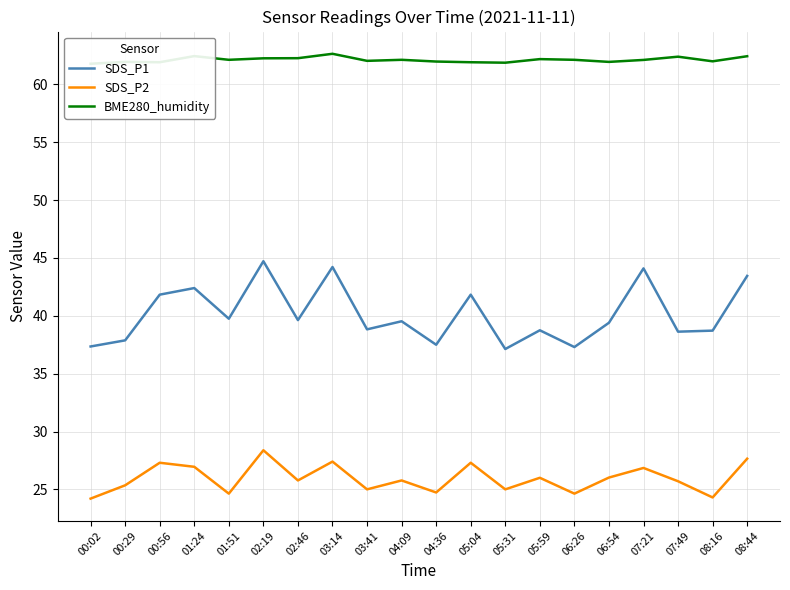

True or false: SDS_P1 and SDS_P2 cross at least once.

False